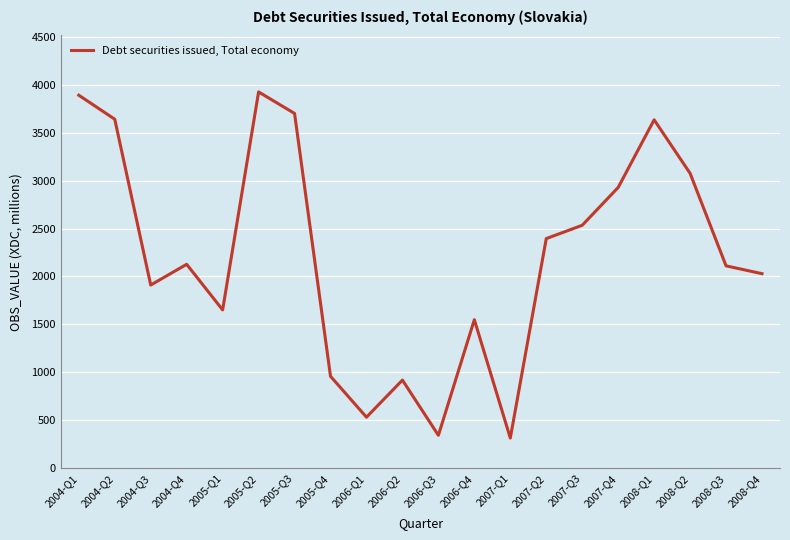

What is the average value?

2209.0